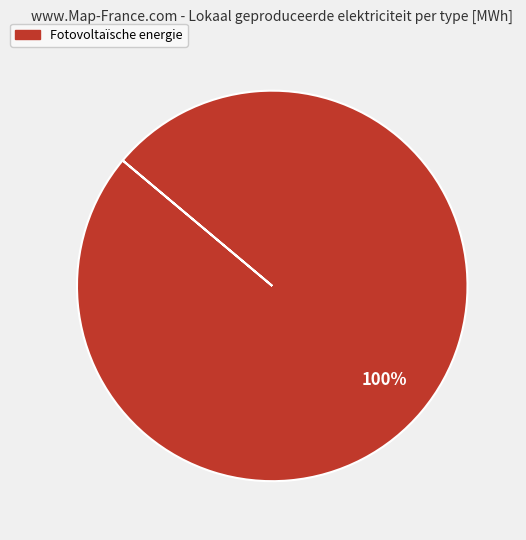

Does any single category account for the majority?

Yes